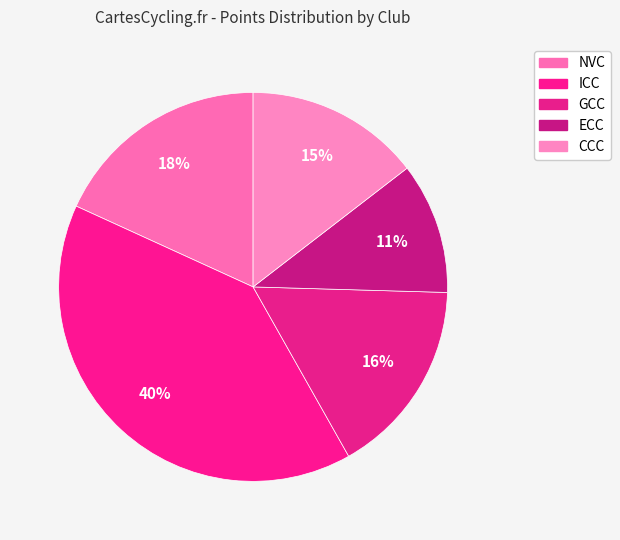

Count the number of slices in the pie.

5